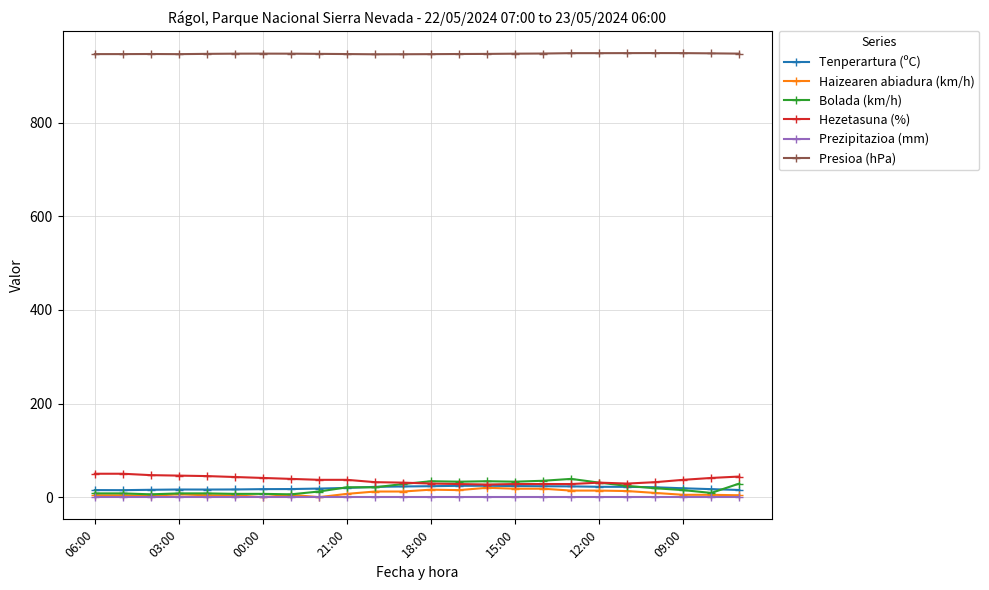

True or false: Tenperartura (ºC) has more than 0 points higher than both neighbors.

True